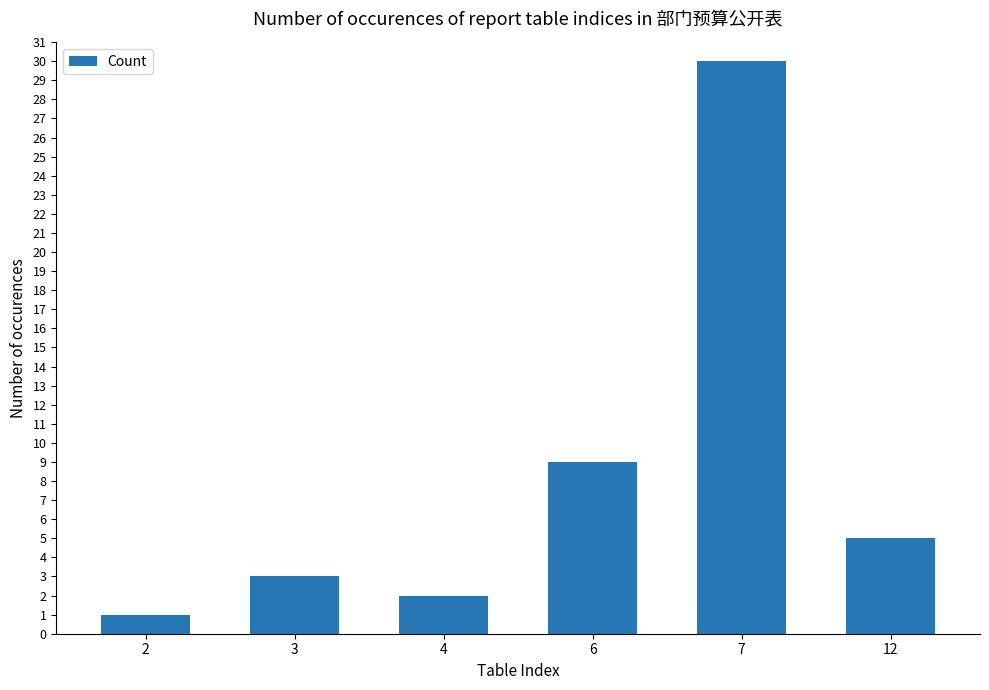

How many data points does each series have?

6